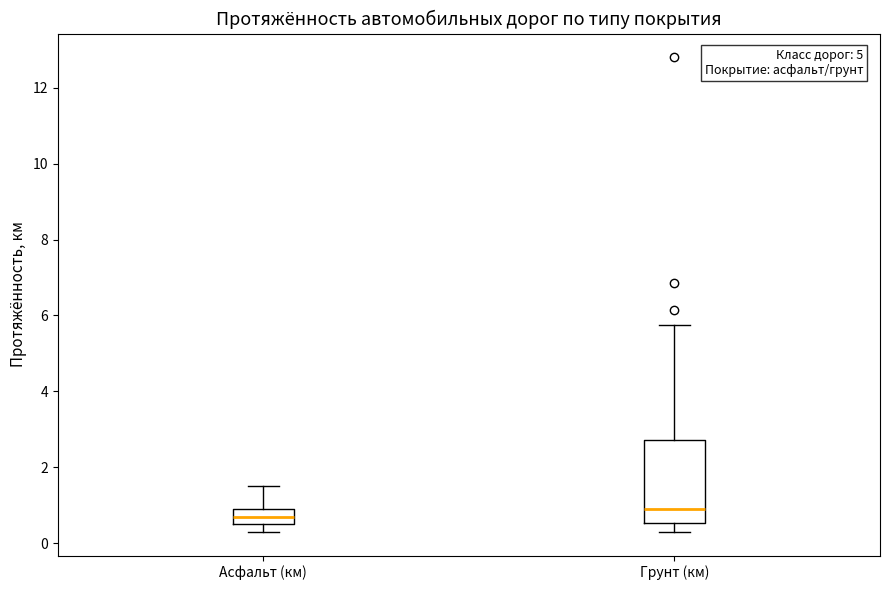

Comparing the boxes themselves (not the whiskers), which one is the tallest?

Грунт (км)